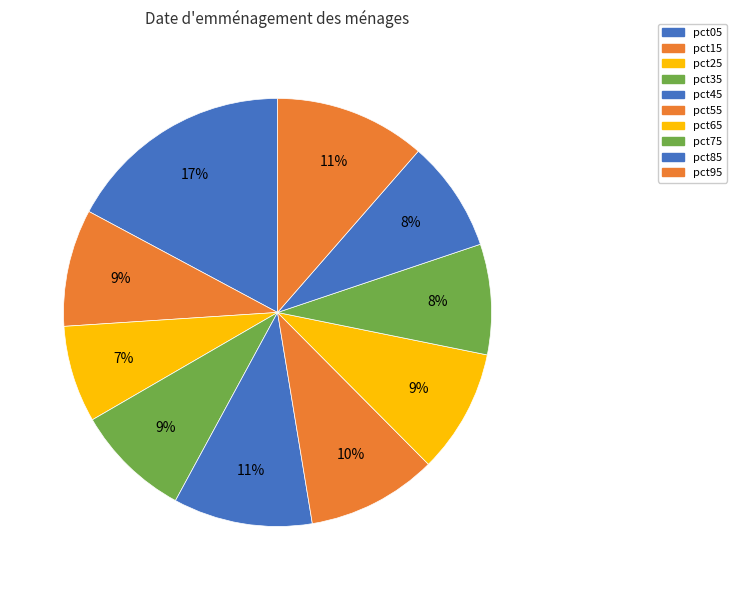

What percentage is the pct65 slice, to the nearest percent?

9%